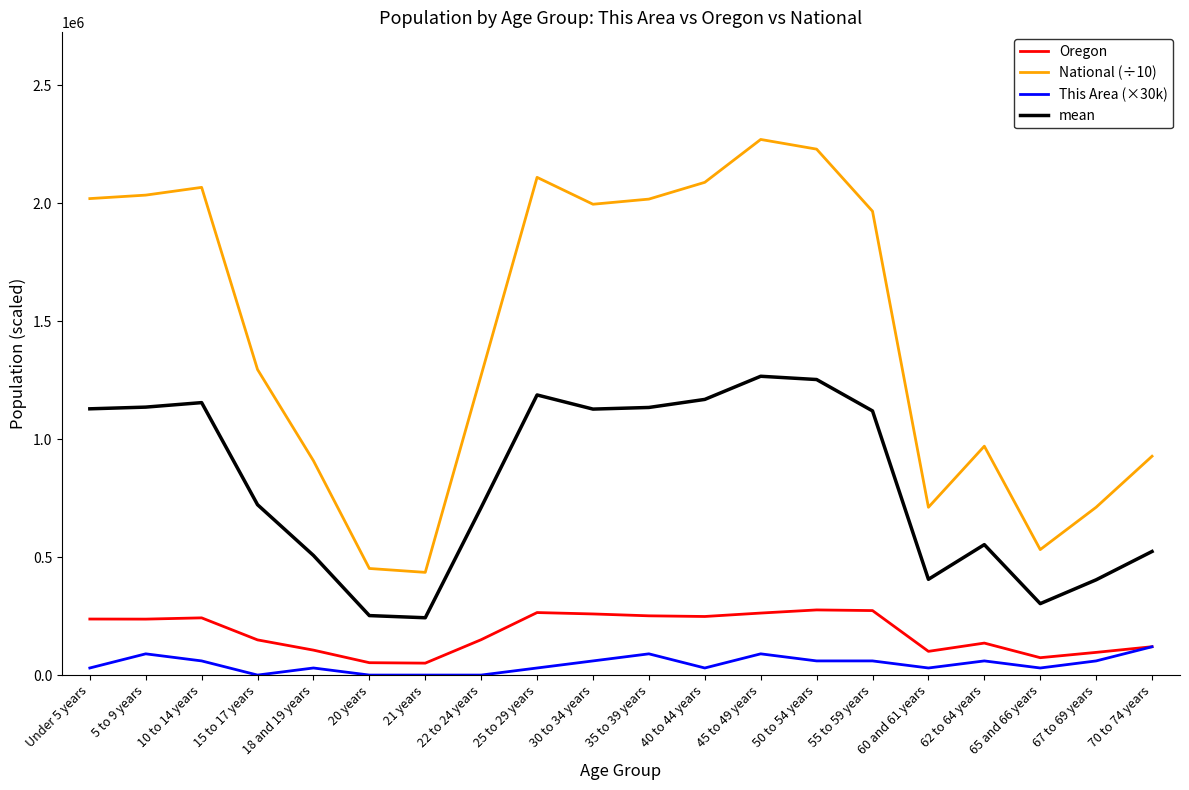

How many lines are shown in the chart?

4